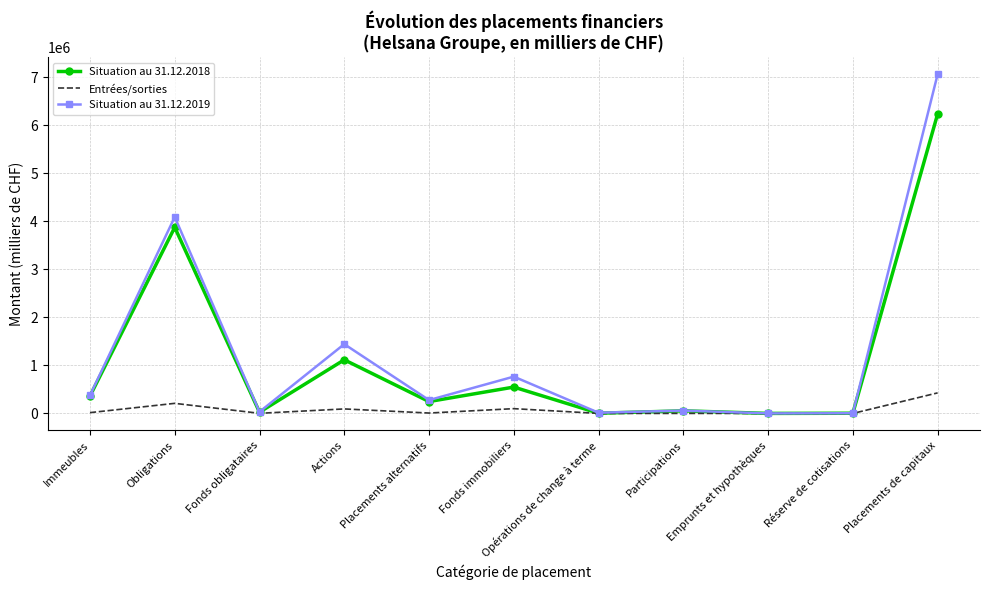

Which category has the highest value in the Situation au 31.12.2018 series?

Placements de capitaux